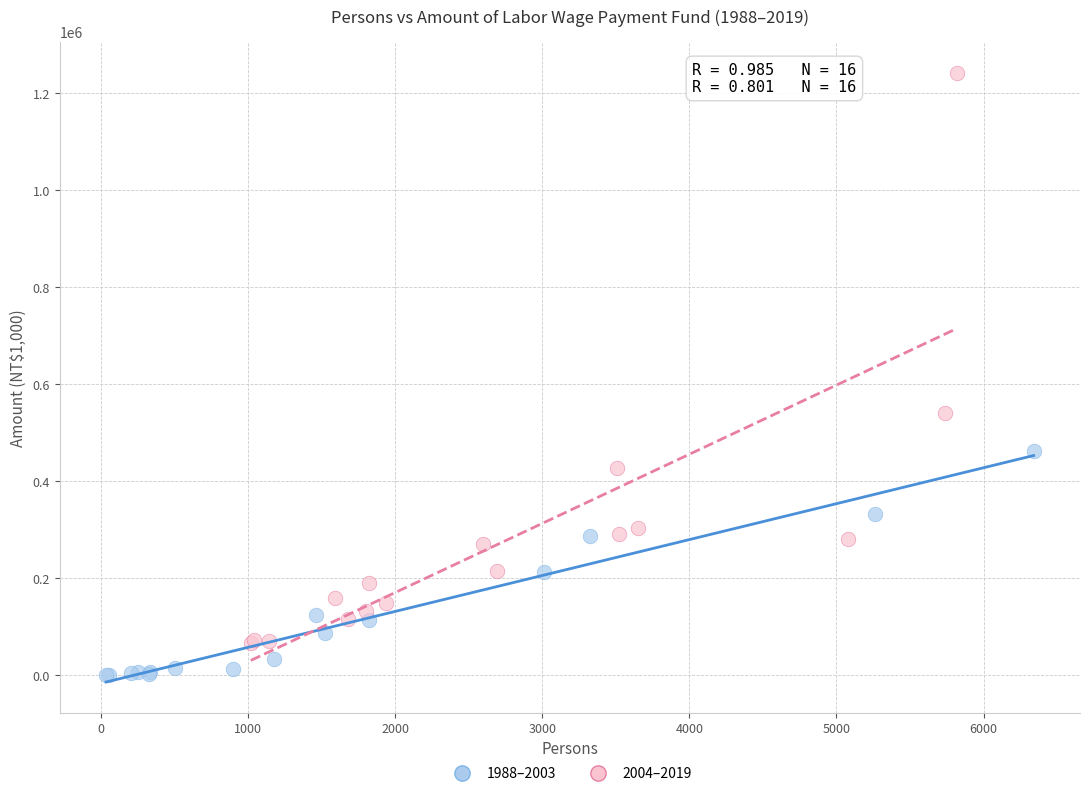

Which series contains the highest Y value?

2004–2019